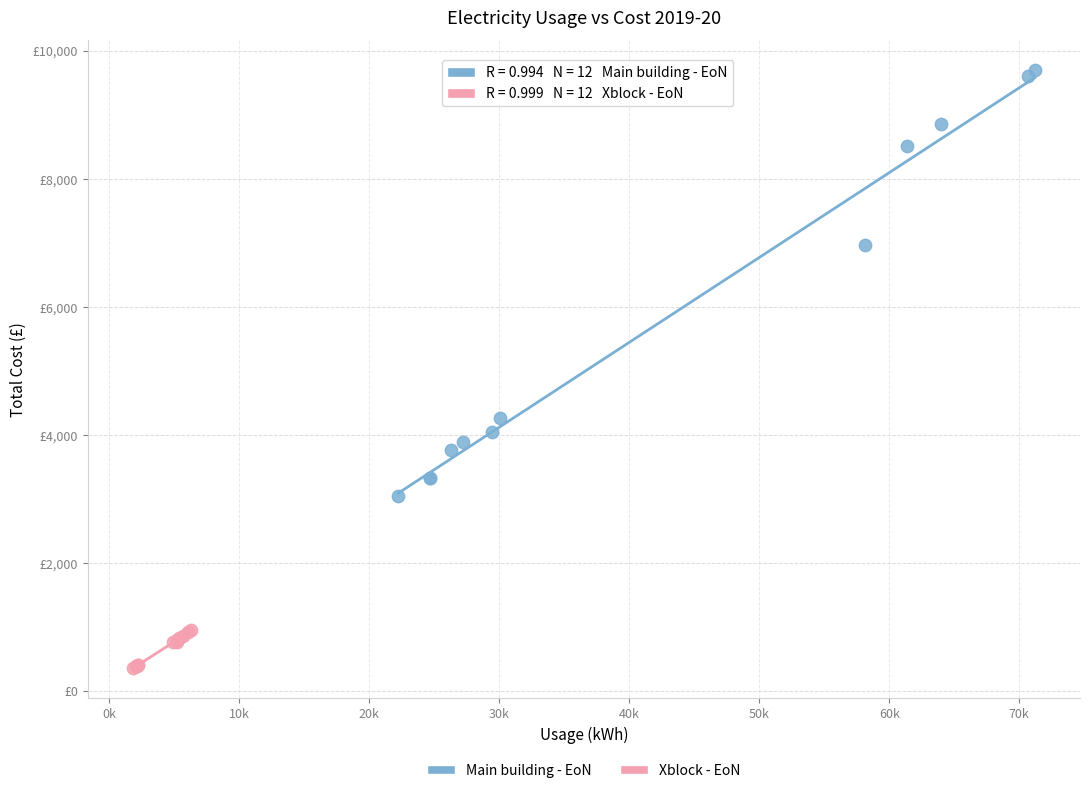

What are all the series names shown in the legend?

Main building - EoN, Xblock - EoN